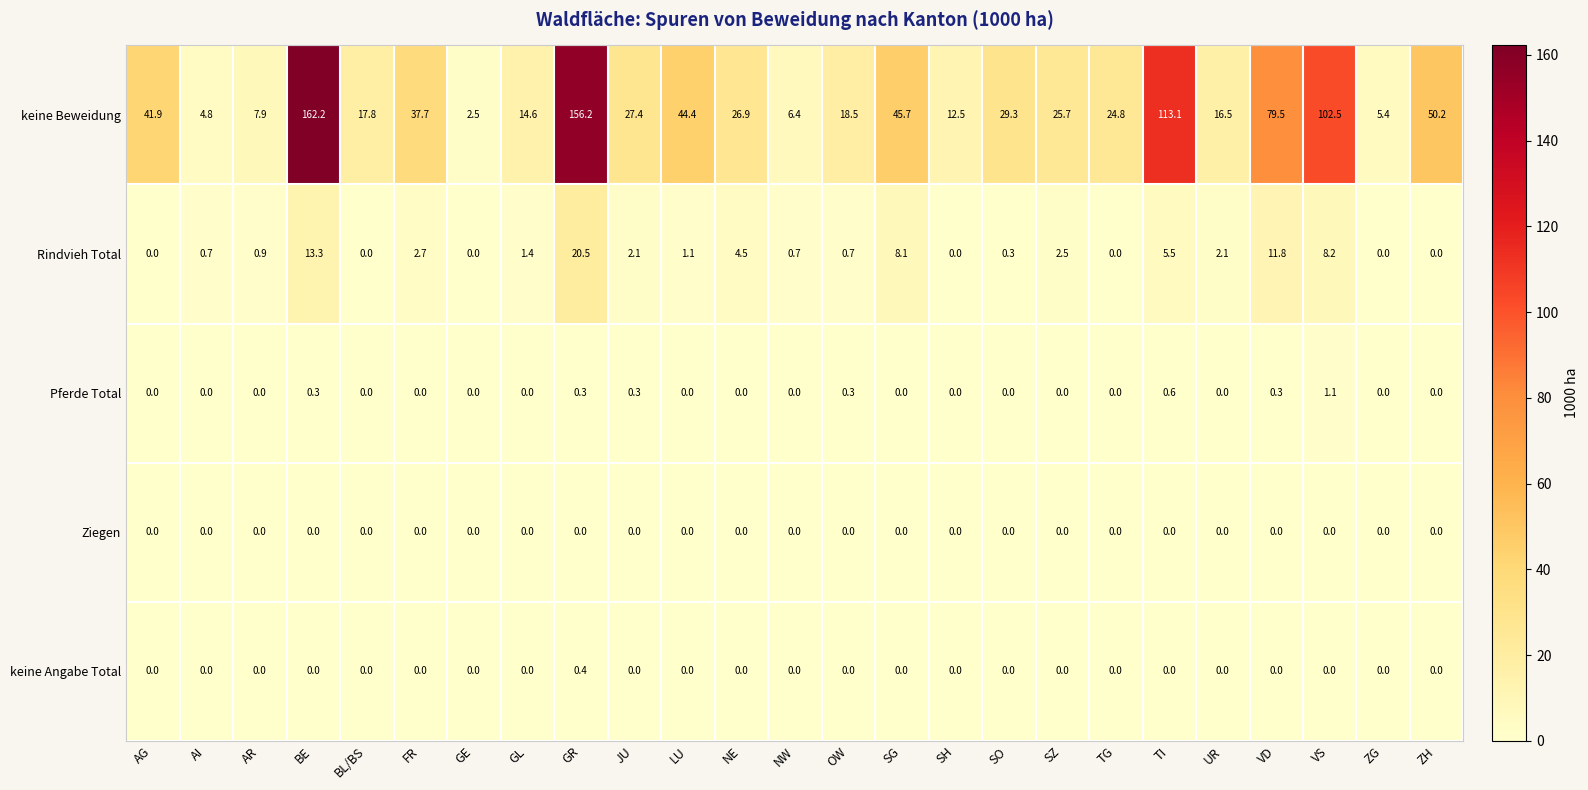

Which series changed the most between OW and UR?

keine Beweidung